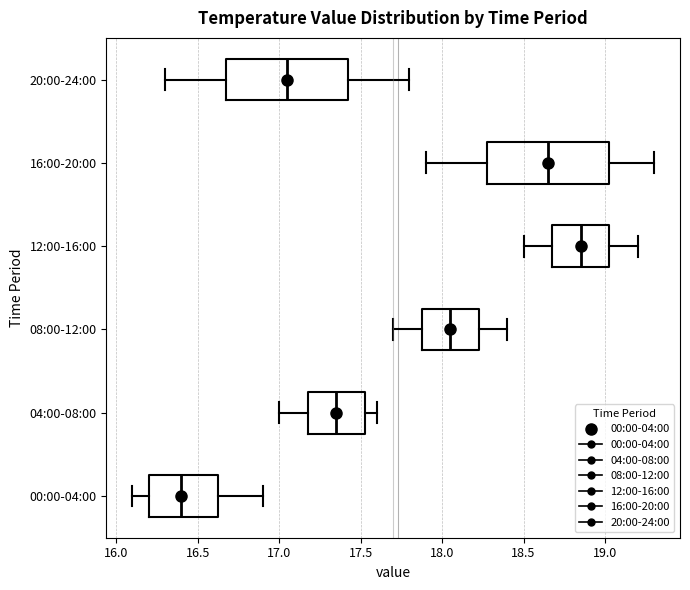

Reading bottom to top, read every box against the x-axis: the position of its median line, the range the box covers, and the ends of its whiskers. The values are not printed on the chart, so give them approximately, as read against the axis.

00:00-04:00: median 16.40, box 16.20 to 16.65, whiskers 16.10 to 16.90
04:00-08:00: median 17.35, box 17.20 to 17.55, whiskers 17.00 to 17.60
08:00-12:00: median 18.05, box 17.90 to 18.25, whiskers 17.70 to 18.40
12:00-16:00: median 18.85, box 18.70 to 19.05, whiskers 18.50 to 19.20
16:00-20:00: median 18.65, box 18.30 to 19.05, whiskers 17.90 to 19.30
20:00-24:00: median 17.05, box 16.70 to 17.45, whiskers 16.30 to 17.80